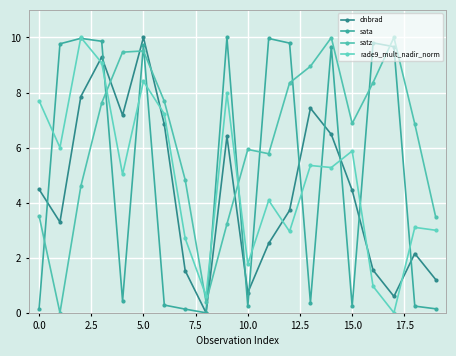

List the series in order of their peak value, lowest first.

dnbrad, sata, satz, rade9_mult_nadir_norm